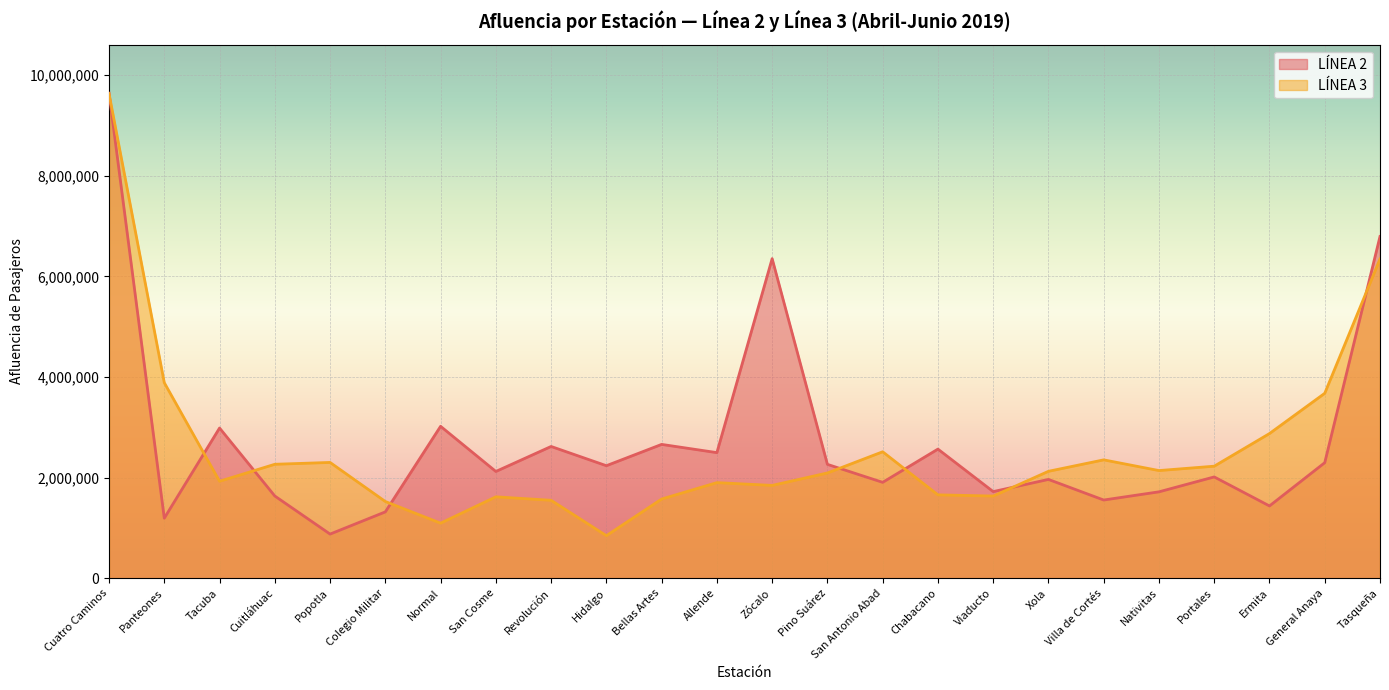

What is the smallest value displayed?

846050.7